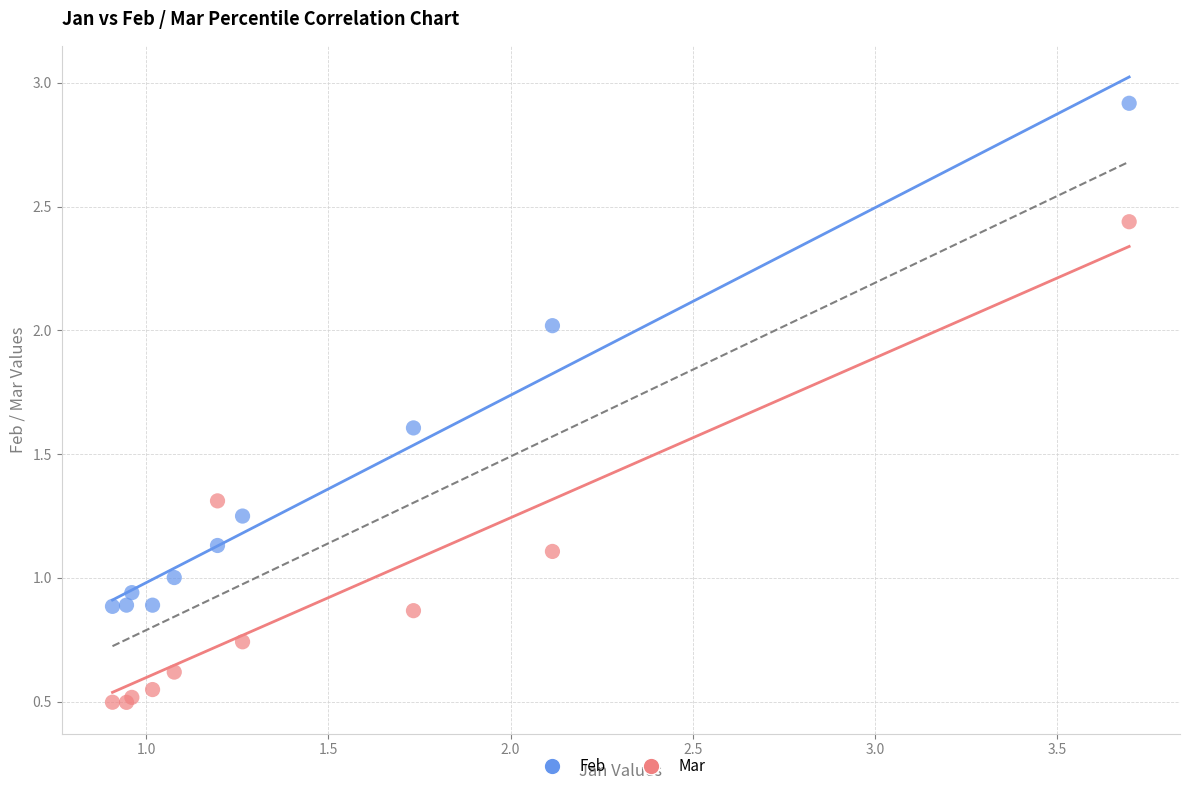

Which series reaches the minimum Y coordinate?

Mar